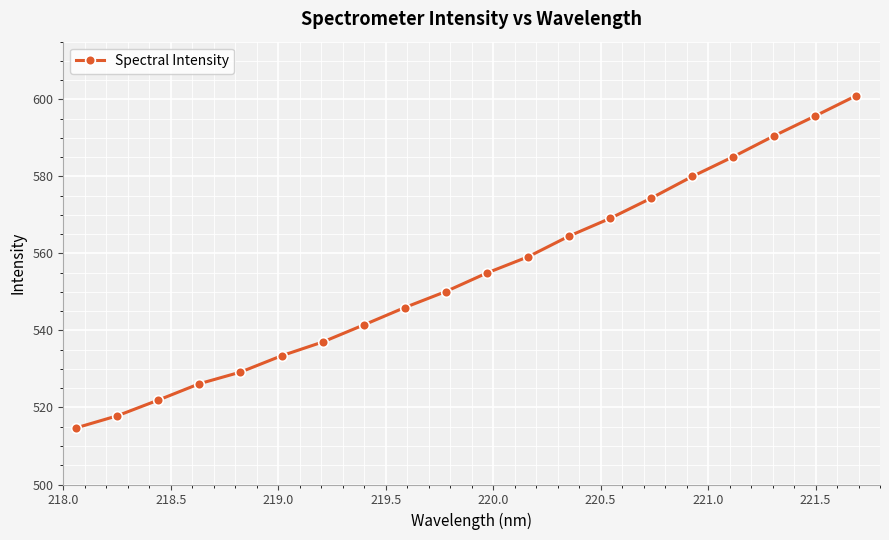

What is the value of the 4th point from the left?

526.2